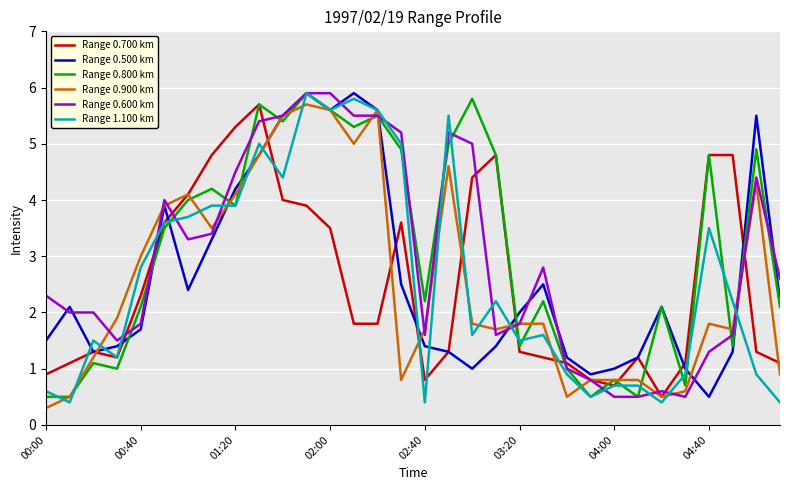

What is the minimum value shown in the chart?

0.3